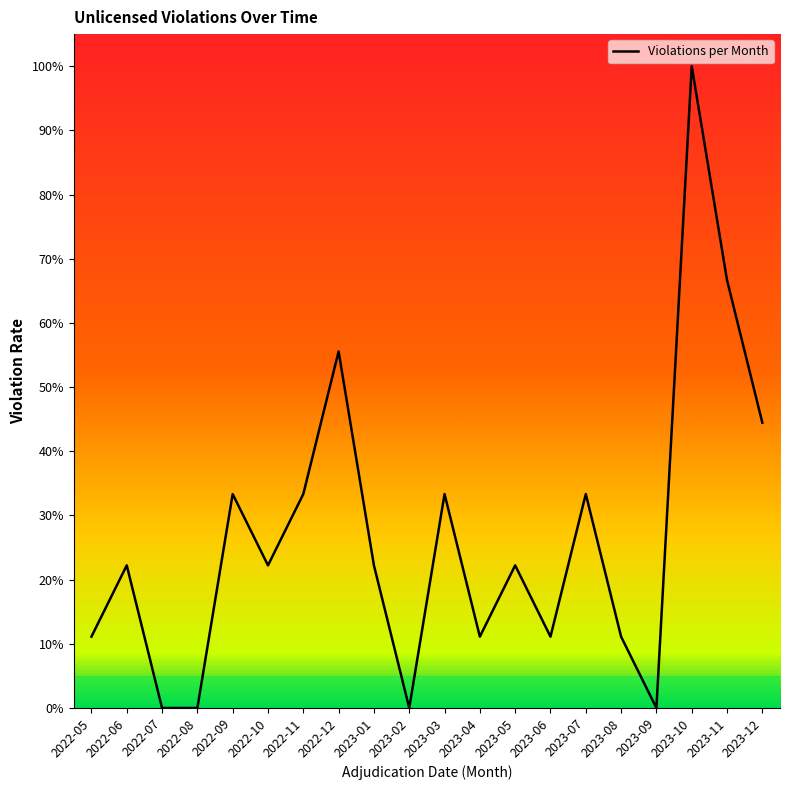

What is the difference between the values at 2023-10 and 2022-06?

77.8